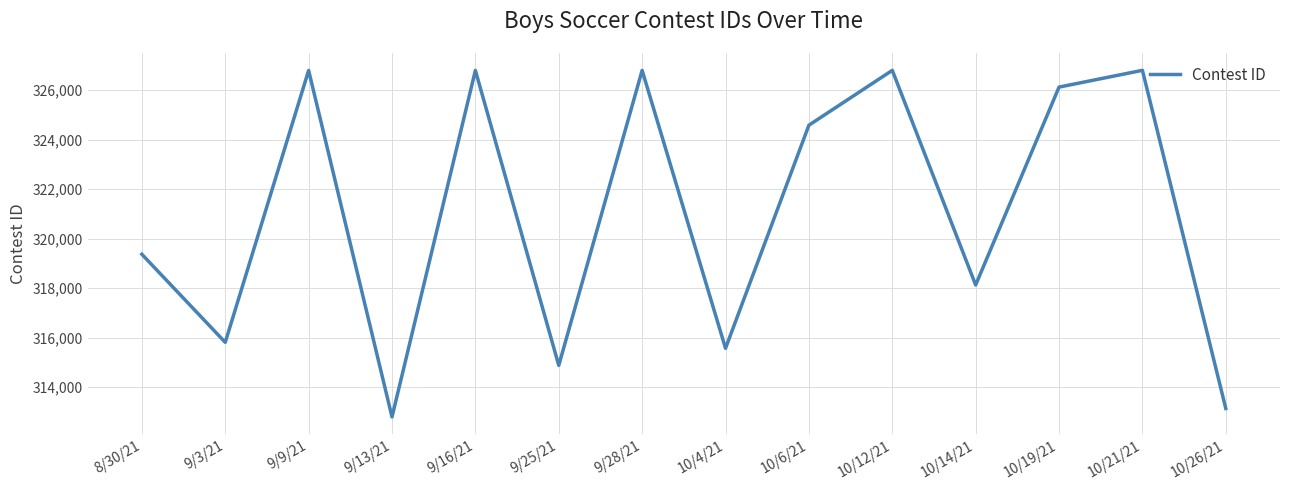

Where is the first local minimum?

9/3/21